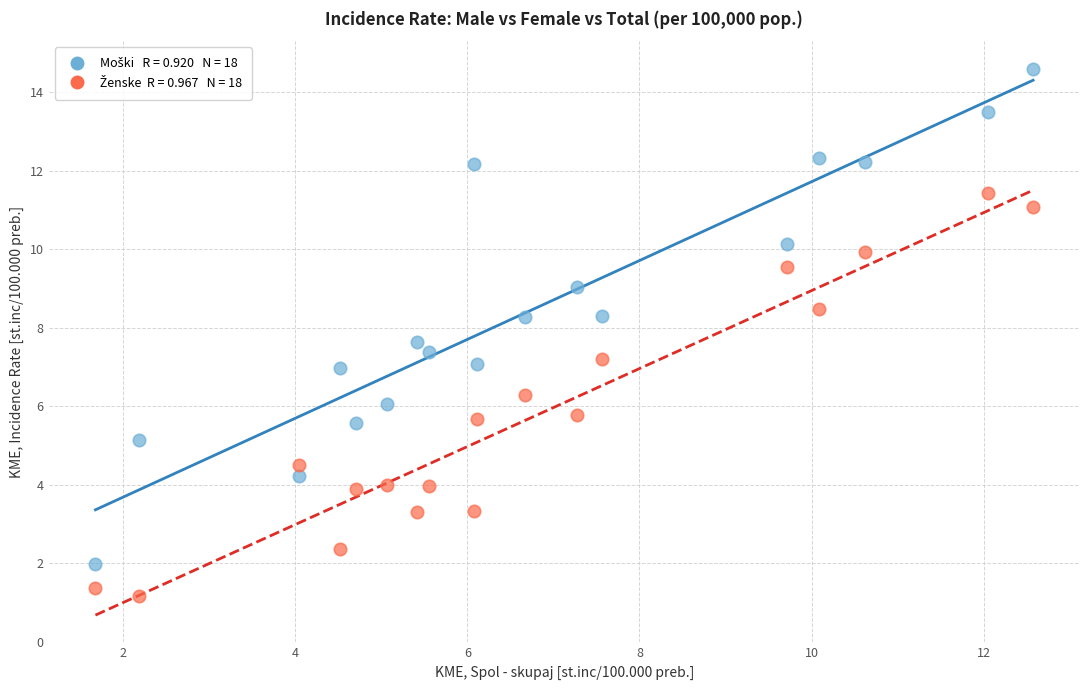

Across all data points, what is the range of X values (max minus min)?

10.9